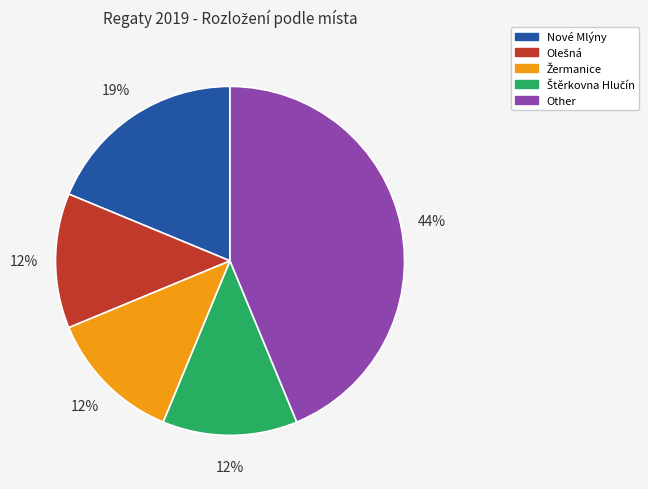

Is there a majority slice in this chart?

No